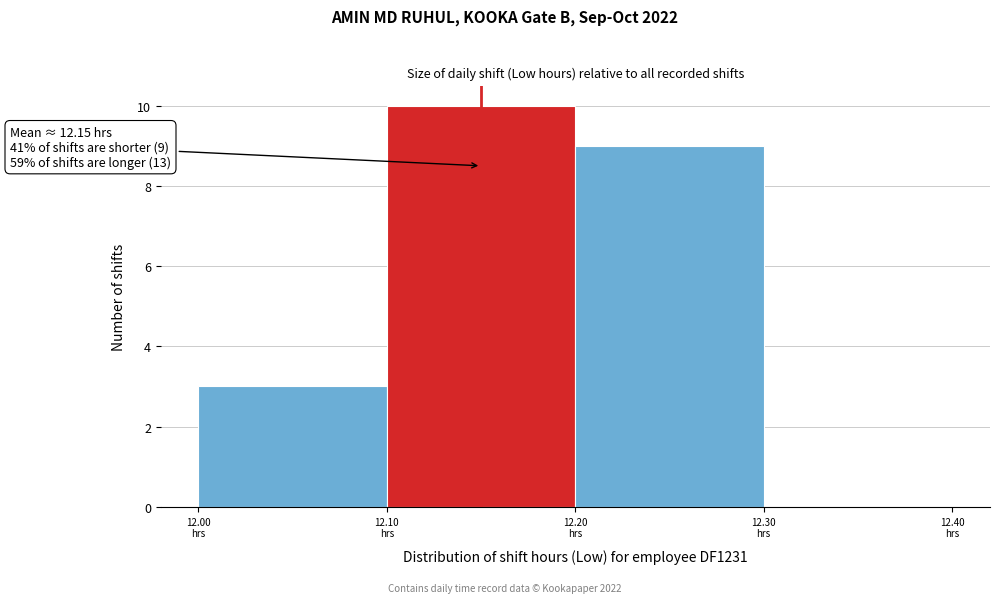

Over which range of the x-axis is the bar tallest?

12.1 to 12.2